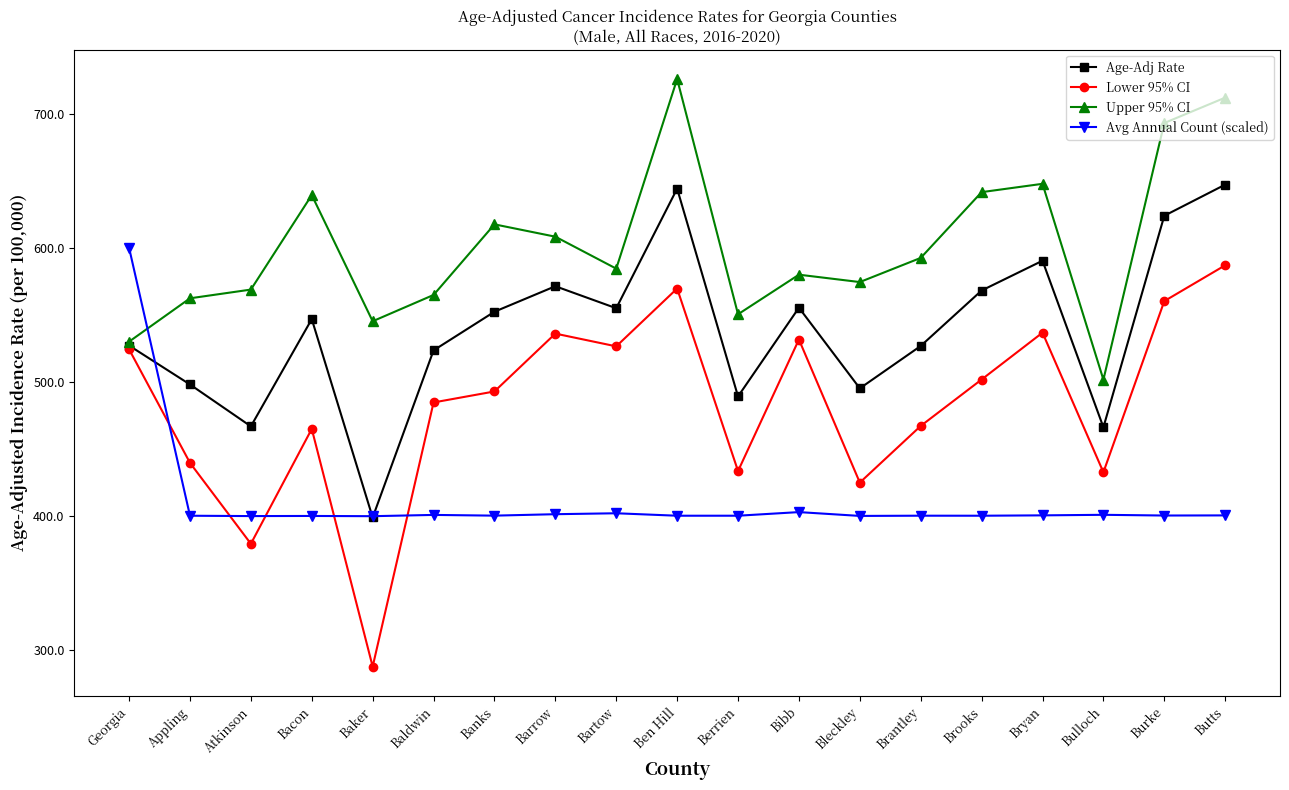

What value does the Upper 95% CI series have at Bulloch?

501.8